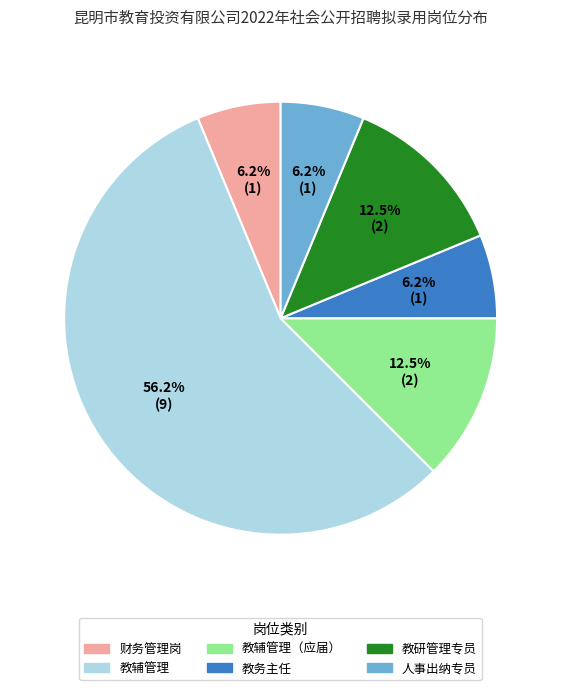

How many slices are in this pie chart?

6